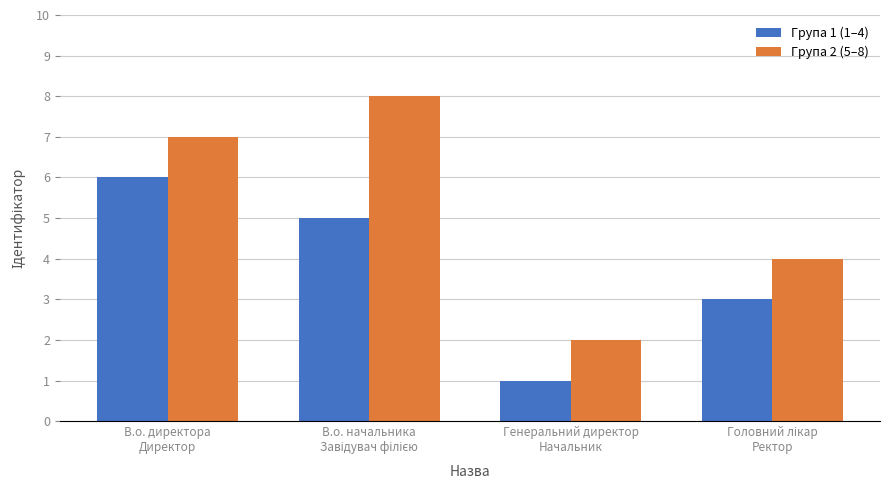

What is the value of the Група 2 (5–8) bar at the 1st from the left?

7